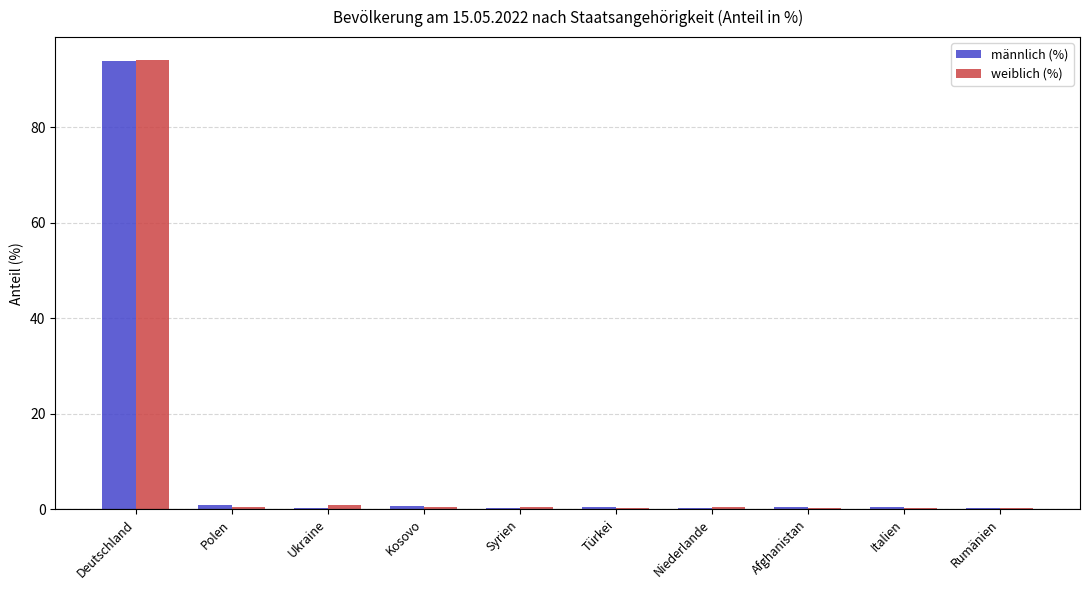

Is it true that weiblich (%) equals 63.9 at Deutschland?

False